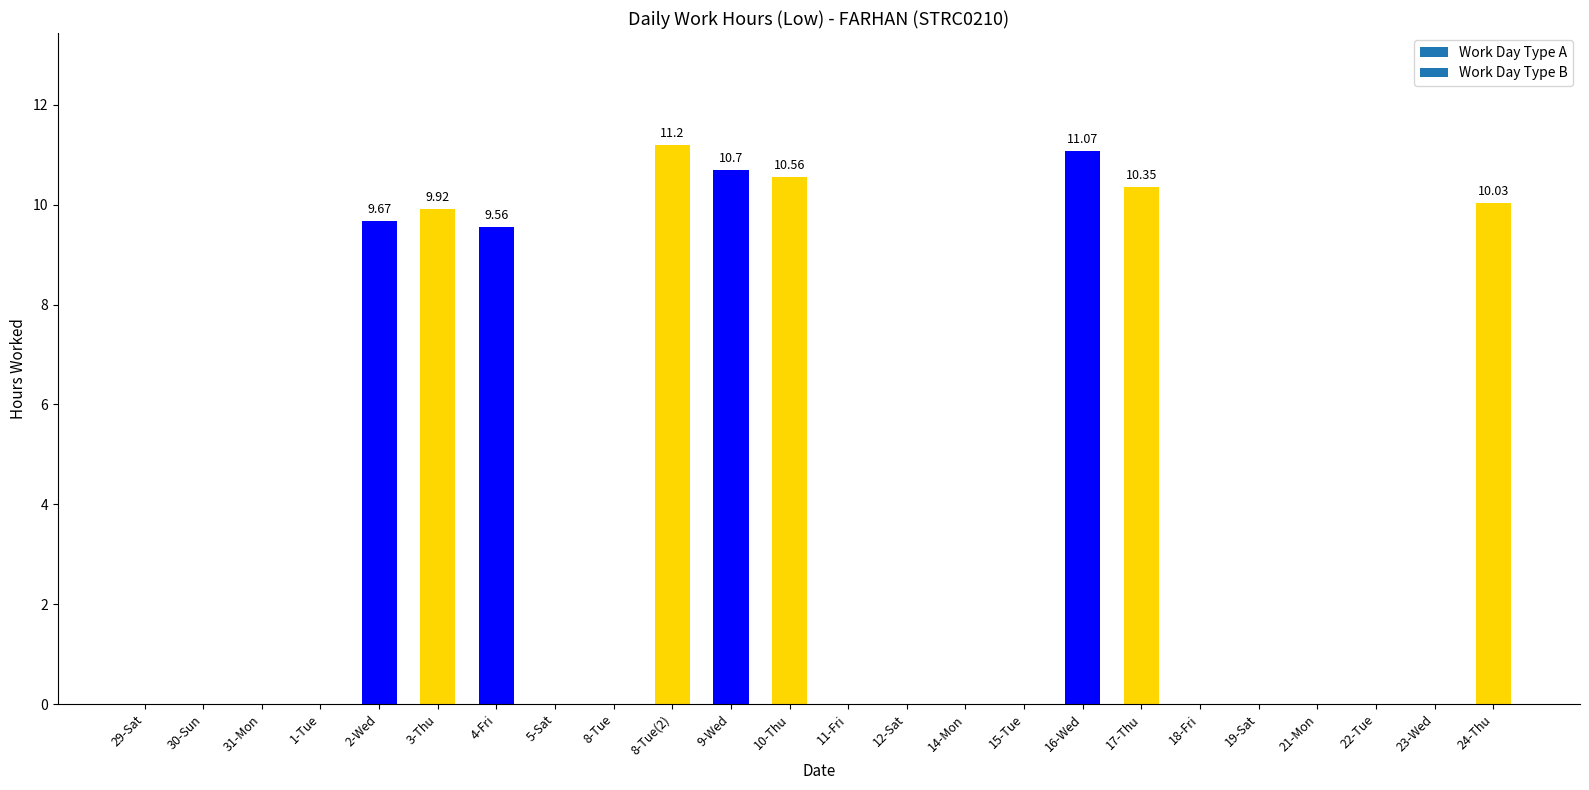

What is the sum of all values?

93.1